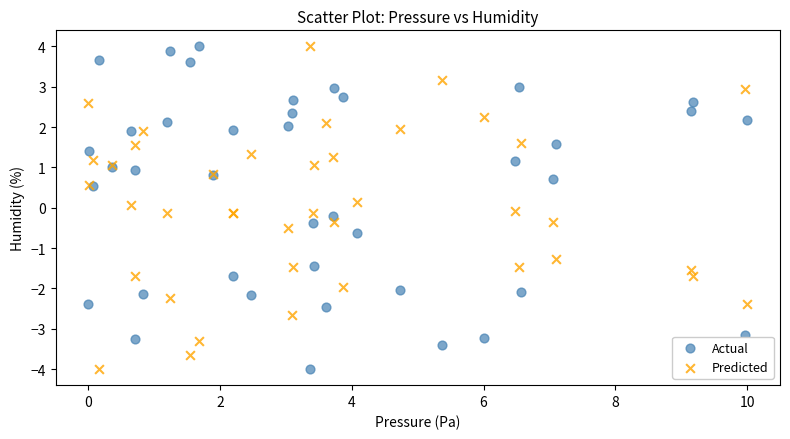

What is the X range (max minus min) for the scatter plot?

10.0